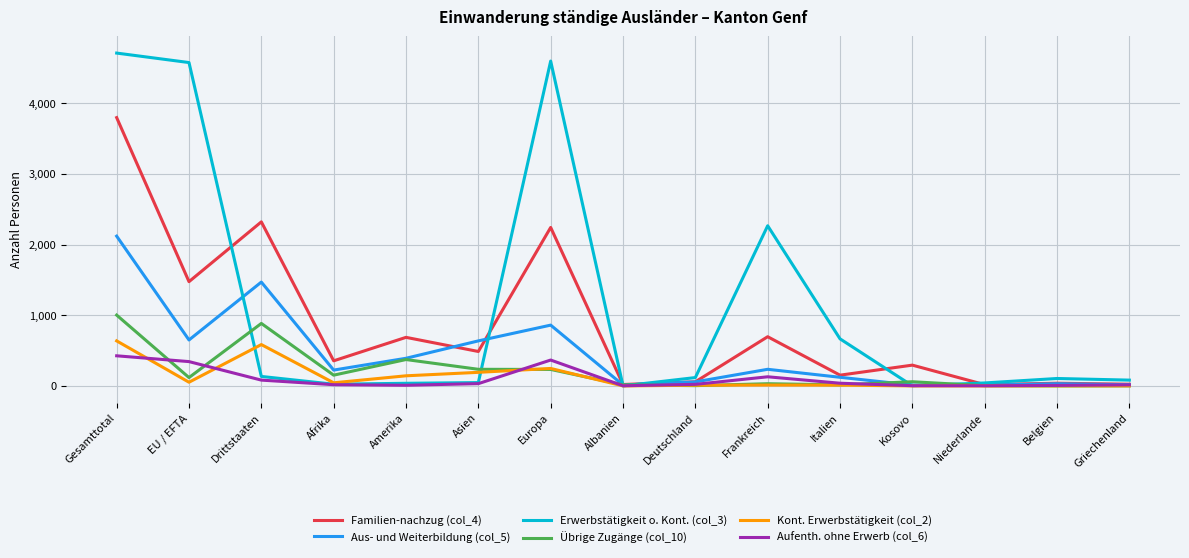

At which category is the sum across all series the highest?

Gesamttotal